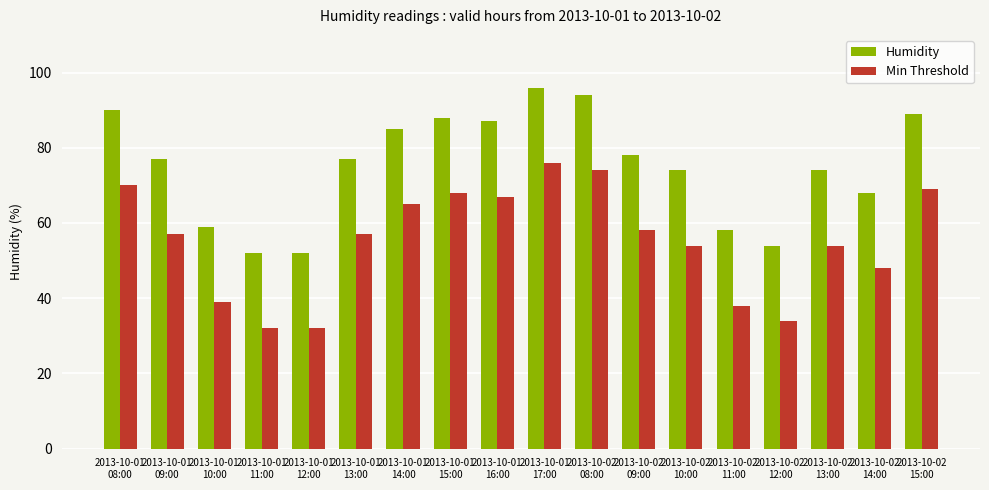

Which series has the largest total across all categories?

Humidity